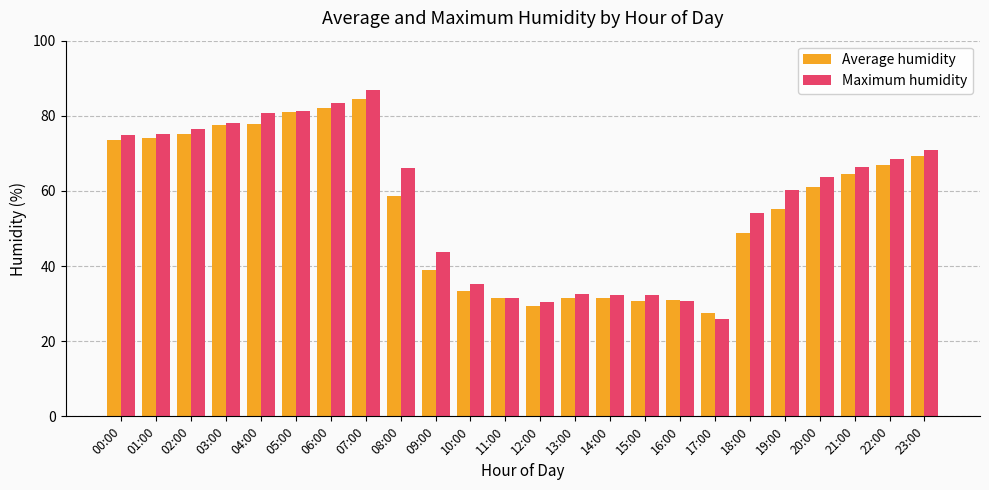

True or false: Maximum humidity has a value of 43.8 at 09:00.

True